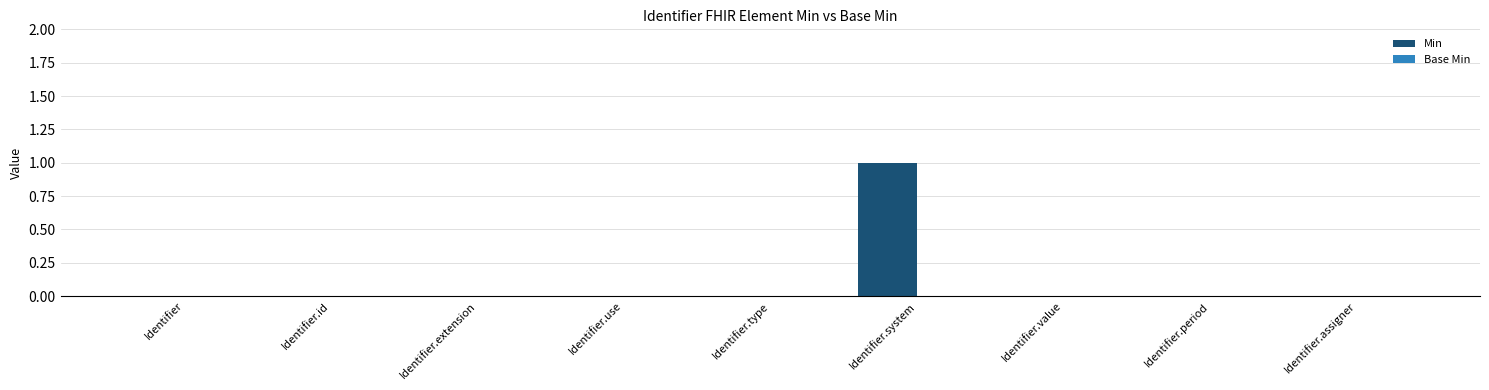

Count the number of categories in the chart.

9